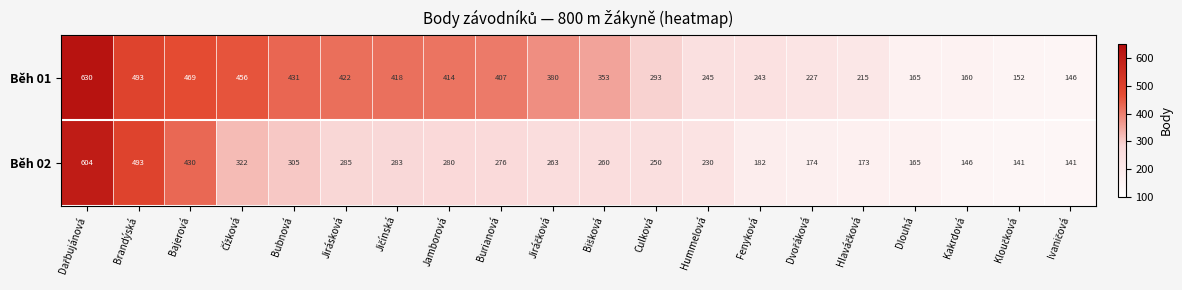

Which series has the largest total across all categories?

Běh 01